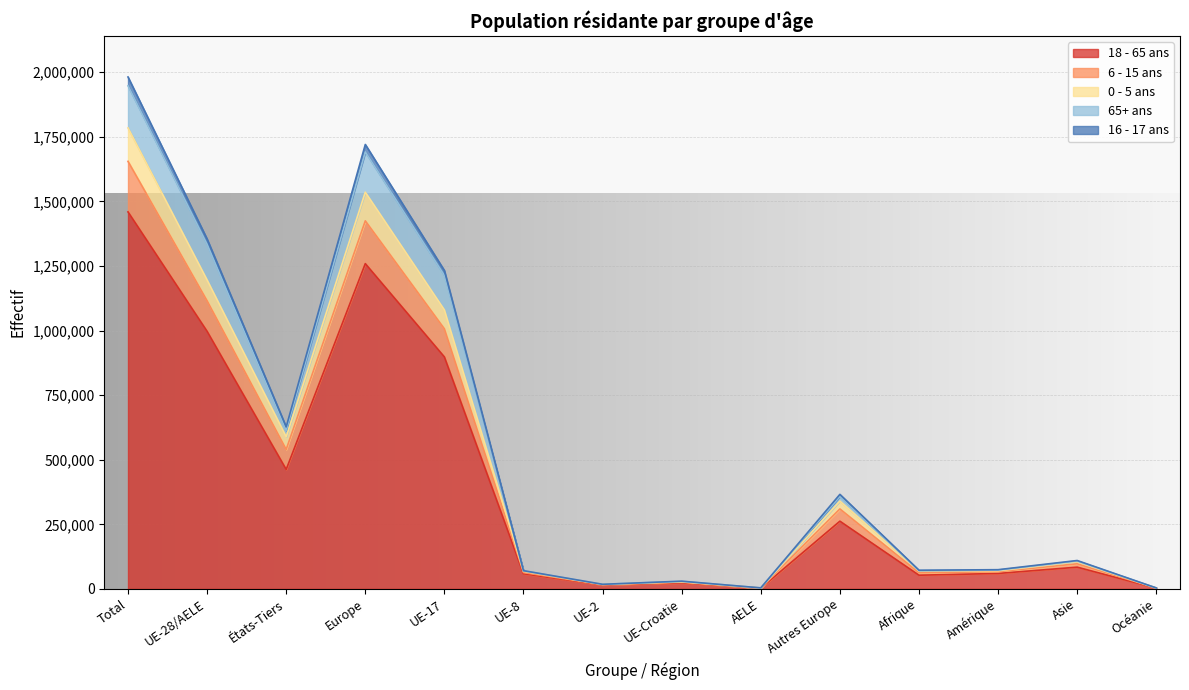

What is the sum of all 18 - 65 ans values?

5636063